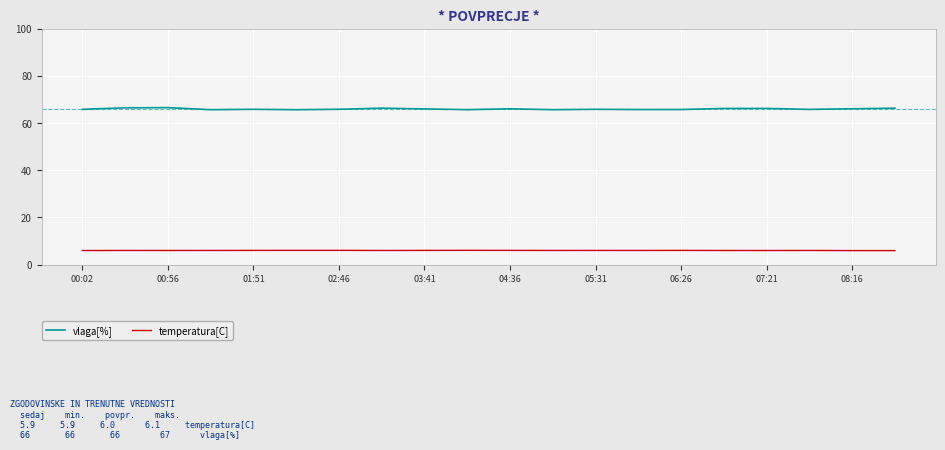

List the series in order of their peak value, lowest first.

temperatura[C], vlaga[%]